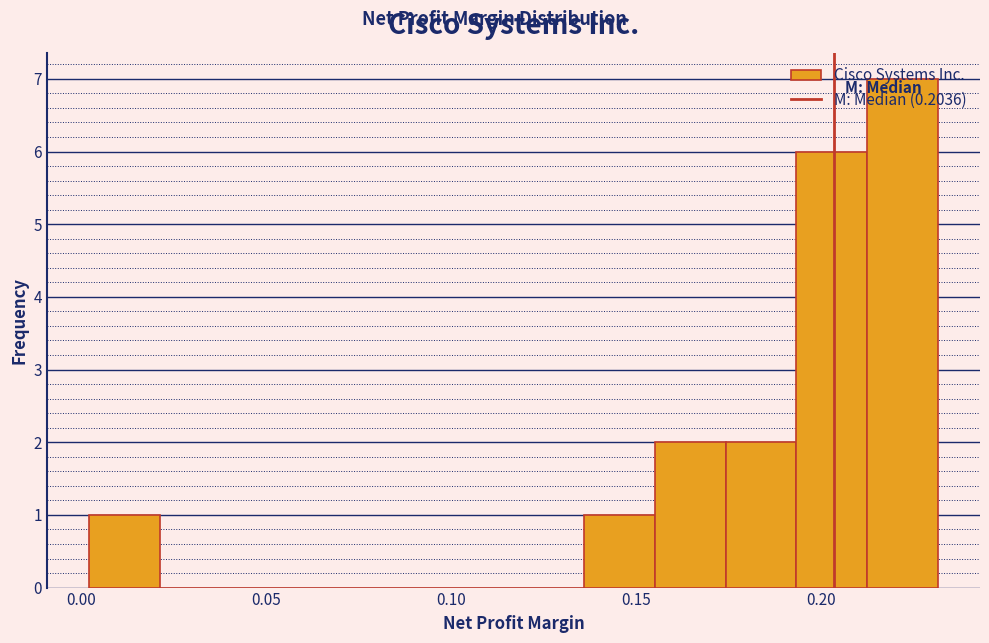

Read against the x-axis, roughly where is the centre of the tallest bar?

0.220